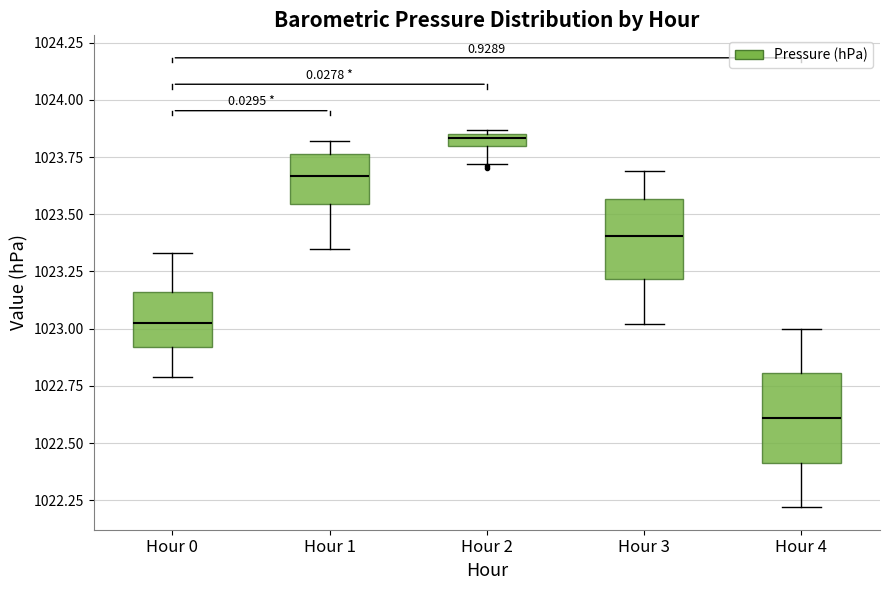

Where does the median line of the box for Hour 0 sit on the y-axis? The values are not printed on the chart, so give them approximately, as read against the axis.

1023.05